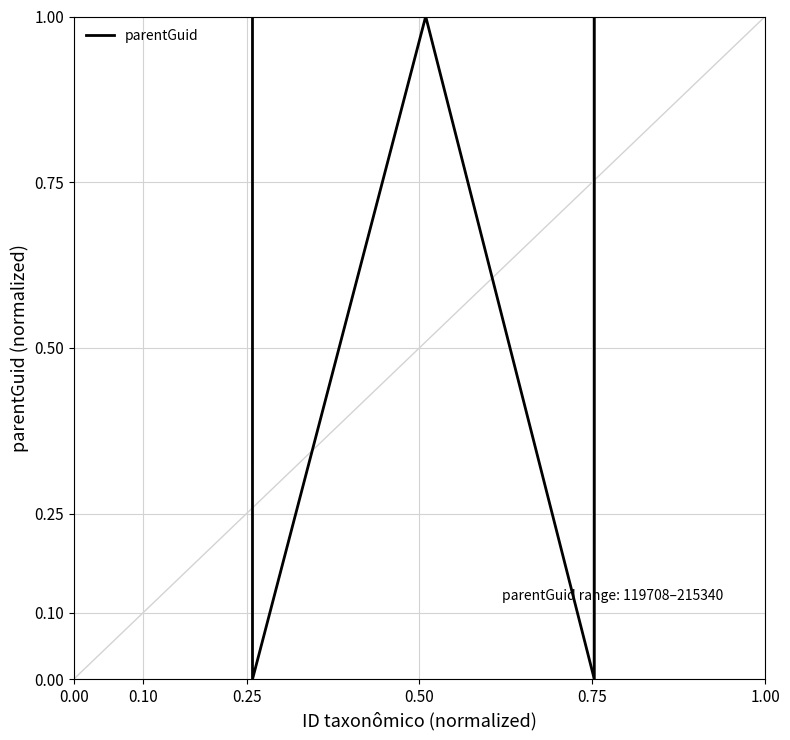

What is the greatest value displayed?

1.0